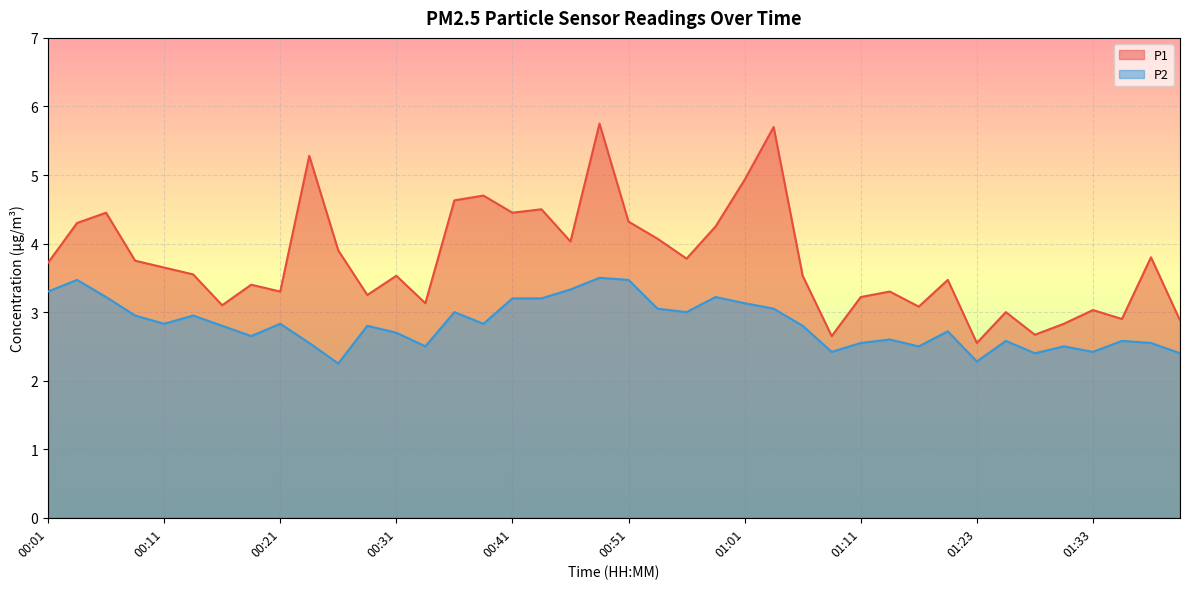

Which series has the largest range (max minus min)?

P1